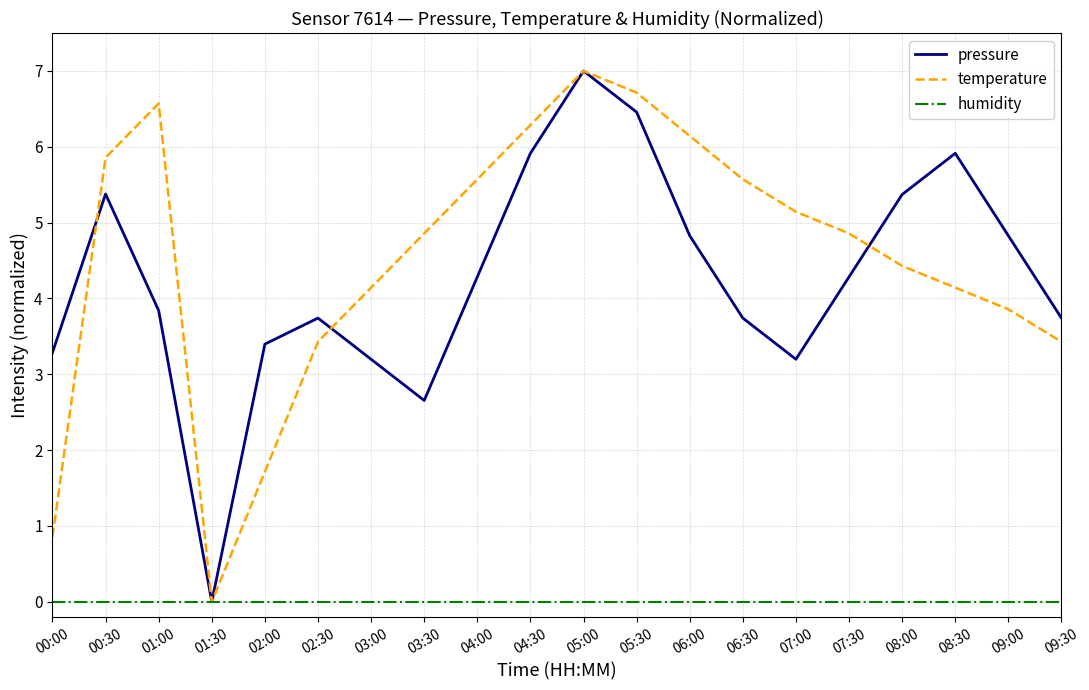

Reading left to right, list all the values displayed in this chart.

pressure: 3.3	5.4	3.8	0.0	3.4	3.7	3.2	2.7	4.3	5.9	7.0	6.5	4.8	3.7	3.2	4.3	5.4	5.9	4.8	3.7
temperature: 0.9	5.9	6.6	0.0	1.7	3.4	4.1	4.9	5.6	6.3	7.0	6.7	6.1	5.6	5.1	4.9	4.4	4.1	3.9	3.4
humidity: 0.0	0.0	0.0	0.0	0.0	0.0	0.0	0.0	0.0	0.0	0.0	0.0	0.0	0.0	0.0	0.0	0.0	0.0	0.0	0.0